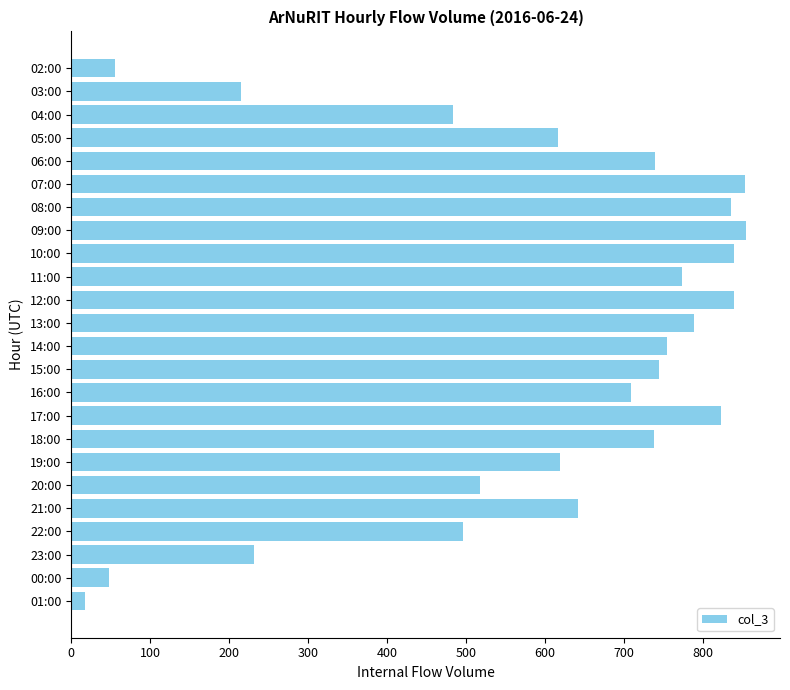

Are the bars horizontal?

Yes